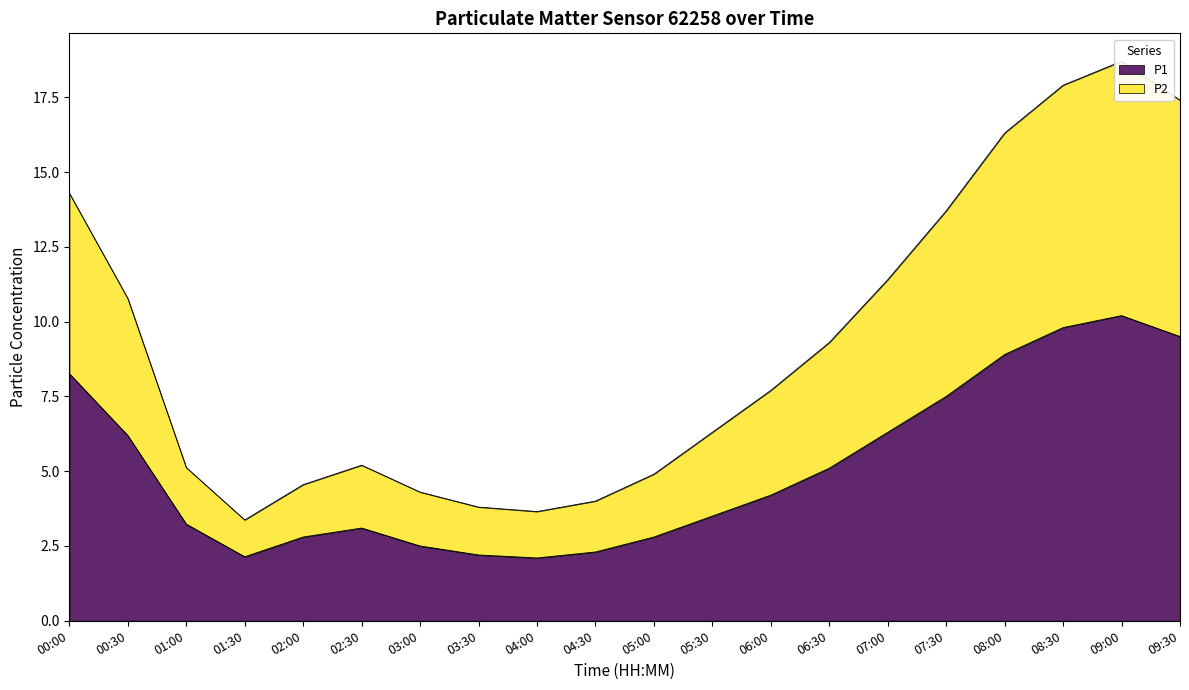

What are all the series names shown in the legend?

P1, P2